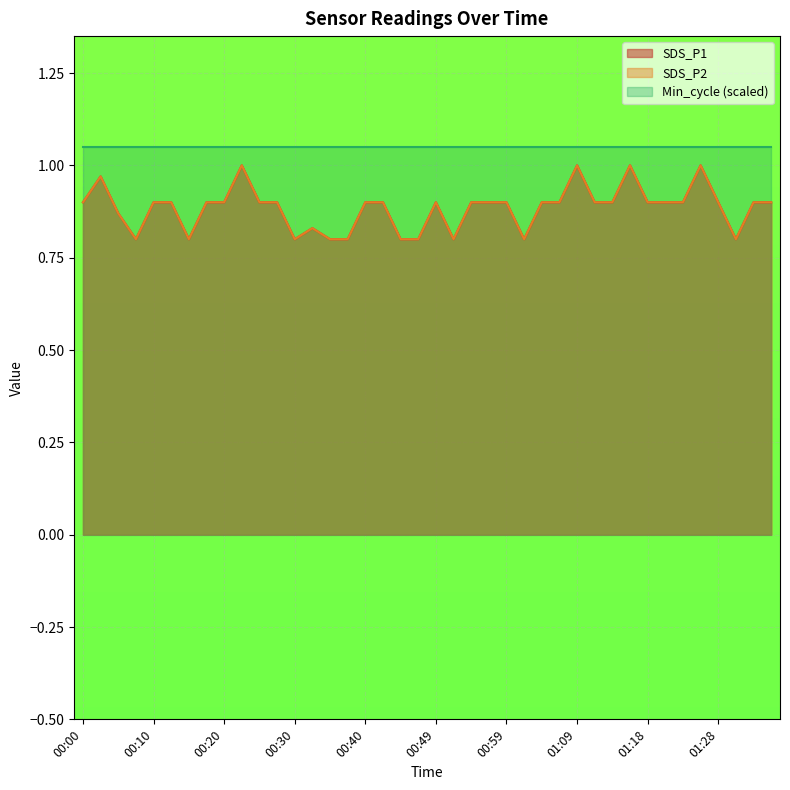

Does the chart display data point markers on the line(s)?

No